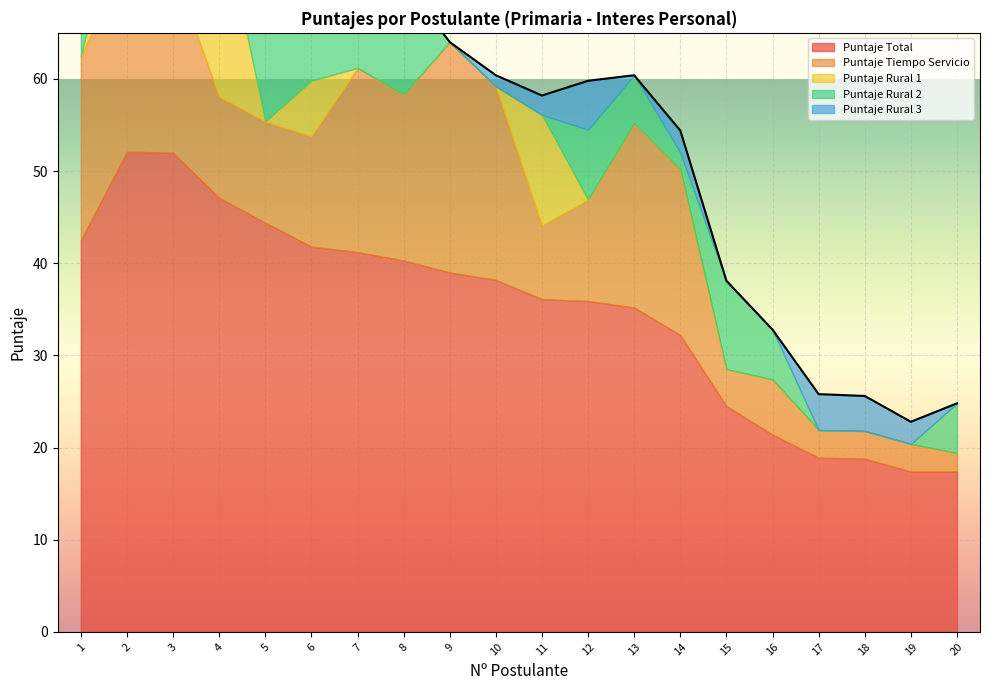

Rank the series by their maximum value, from highest to lowest.

Puntaje Total, Puntaje Tiempo Servicio, Puntaje Rural 1, Puntaje Rural 2, Puntaje Rural 3